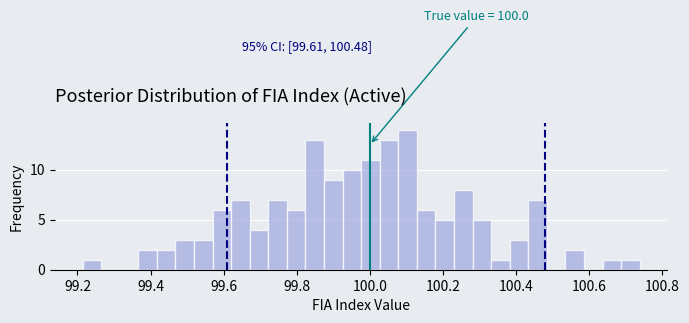

Read against the x-axis, roughly where is the centre of the tallest bar?

100.10